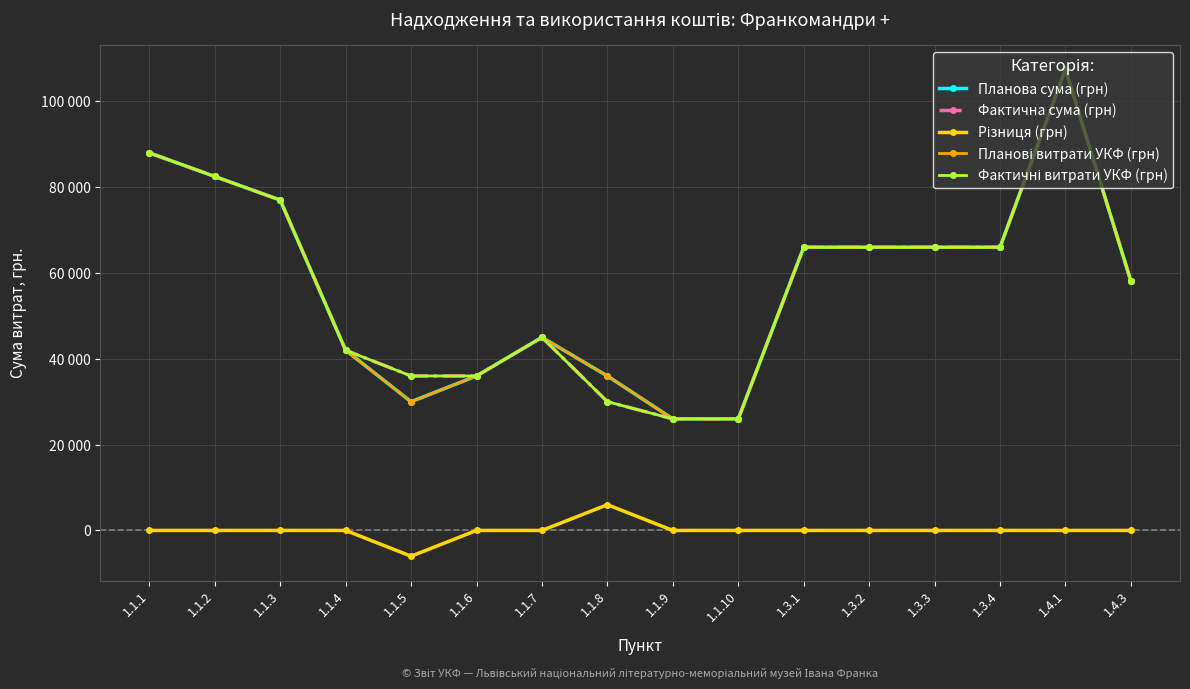

Reading left to right, transcribe all the data shown in this chart.

Планова сума (грн): 1.1.1=88000	1.1.2=82500	1.1.3=77000	1.1.4=42000	1.1.5=30000	1.1.6=36000	1.1.7=45000	1.1.8=36000	1.1.9=26000	1.1.10=26000	1.3.1=66000	1.3.2=66000	1.3.3=66000	1.3.4=66000	1.4.1=107470	1.4.3=58080
Фактична сума (грн): 1.1.1=88000	1.1.2=82500	1.1.3=77000	1.1.4=42000	1.1.5=36000	1.1.6=36000	1.1.7=45000	1.1.8=30000	1.1.9=26000	1.1.10=26000	1.3.1=66000	1.3.2=66000	1.3.3=66000	1.3.4=66000	1.4.1=107470	1.4.3=58080
Різниця (грн): 1.1.1=0	1.1.2=0	1.1.3=0	1.1.4=0	1.1.5=-6000	1.1.6=0	1.1.7=0	1.1.8=6000	1.1.9=0	1.1.10=0	1.3.1=0	1.3.2=0	1.3.3=0	1.3.4=0	1.4.1=0	1.4.3=0
Планові витрати УКФ (грн): 1.1.1=88000	1.1.2=82500	1.1.3=77000	1.1.4=42000	1.1.5=30000	1.1.6=36000	1.1.7=45000	1.1.8=36000	1.1.9=26000	1.1.10=26000	1.3.1=66000	1.3.2=66000	1.3.3=66000	1.3.4=66000	1.4.1=107470	1.4.3=58080
Фактичні витрати УКФ (грн): 1.1.1=88000	1.1.2=82500	1.1.3=77000	1.1.4=42000	1.1.5=36000	1.1.6=36000	1.1.7=45000	1.1.8=30000	1.1.9=26000	1.1.10=26000	1.3.1=66000	1.3.2=66000	1.3.3=66000	1.3.4=66000	1.4.1=107470	1.4.3=58080